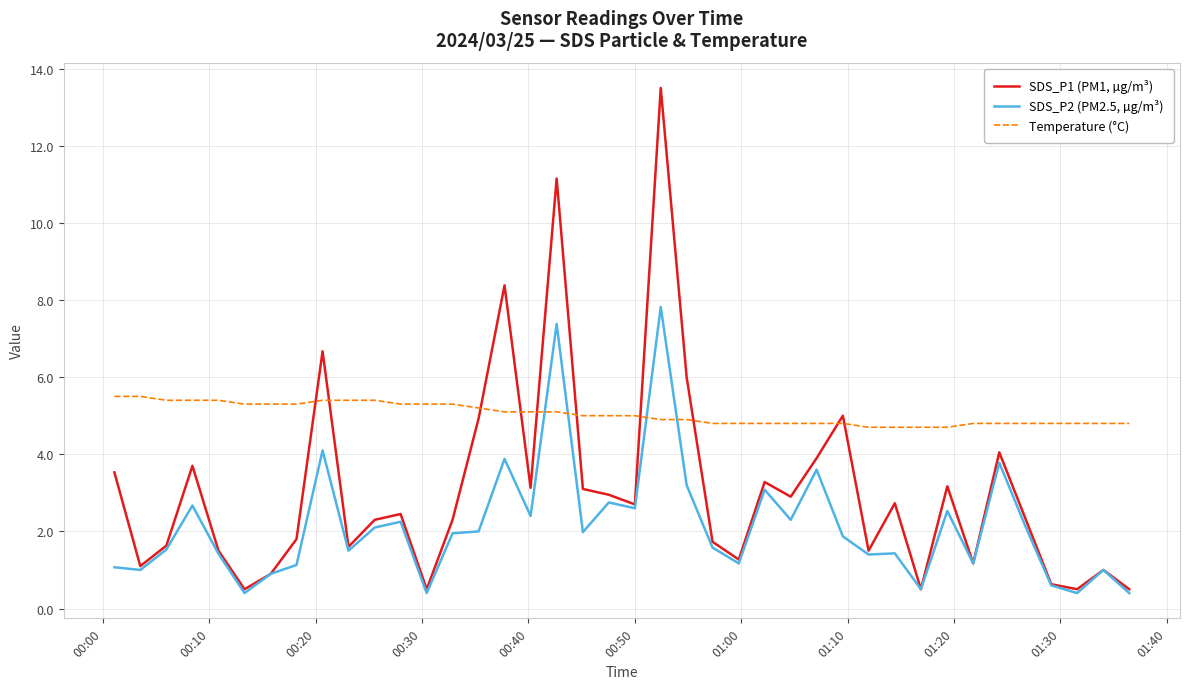

Which series has the largest total across all categories?

Temperature (°C)